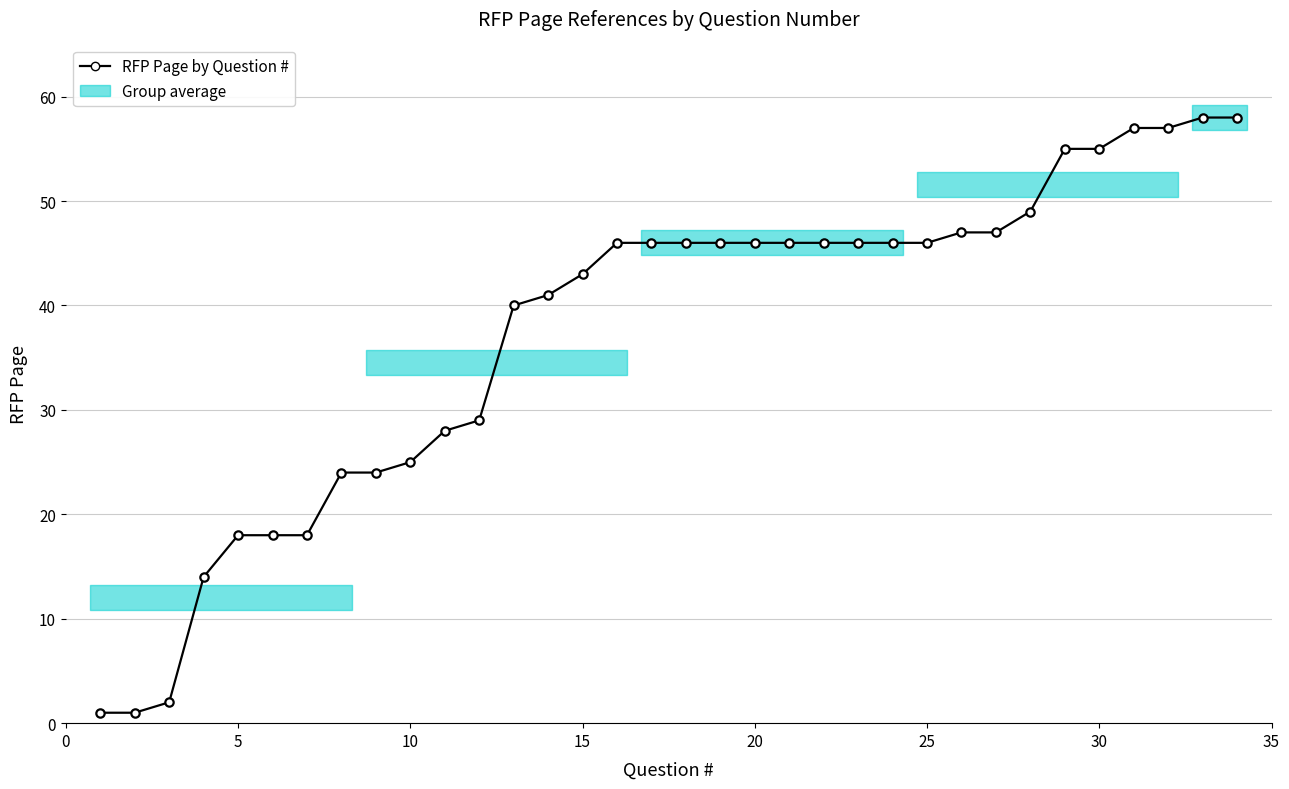

What is the difference between the maximum and minimum values?

57